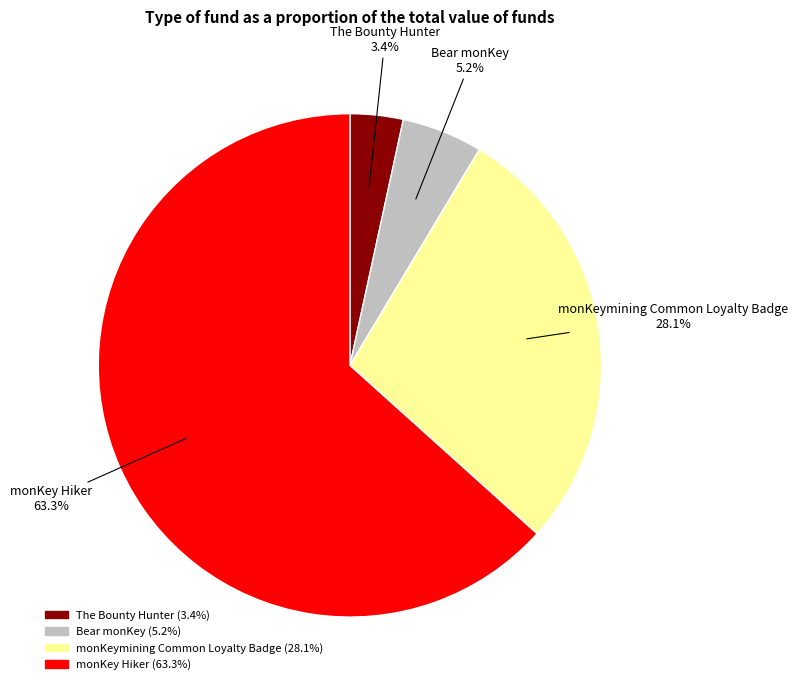

To the nearest percent, what is the difference between the largest and smallest slice percentages?

60%